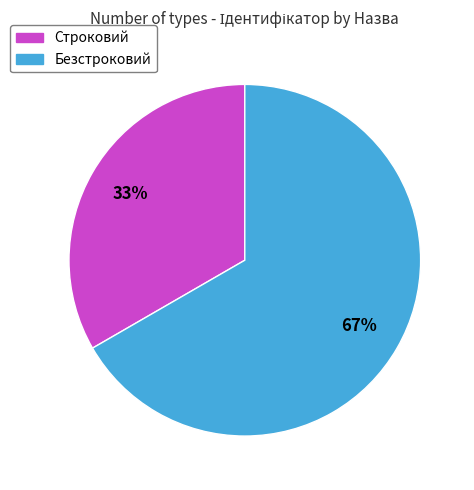

Does any single category account for the majority?

Yes